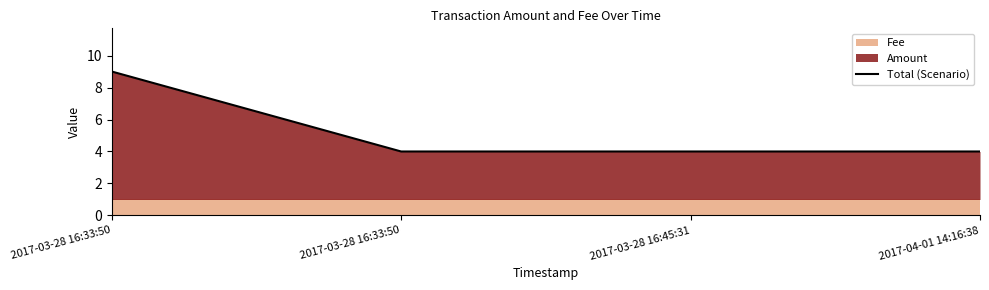

What is the change in value from 2017-03-28 16:33:50 to 2017-03-28 16:33:50?

-5